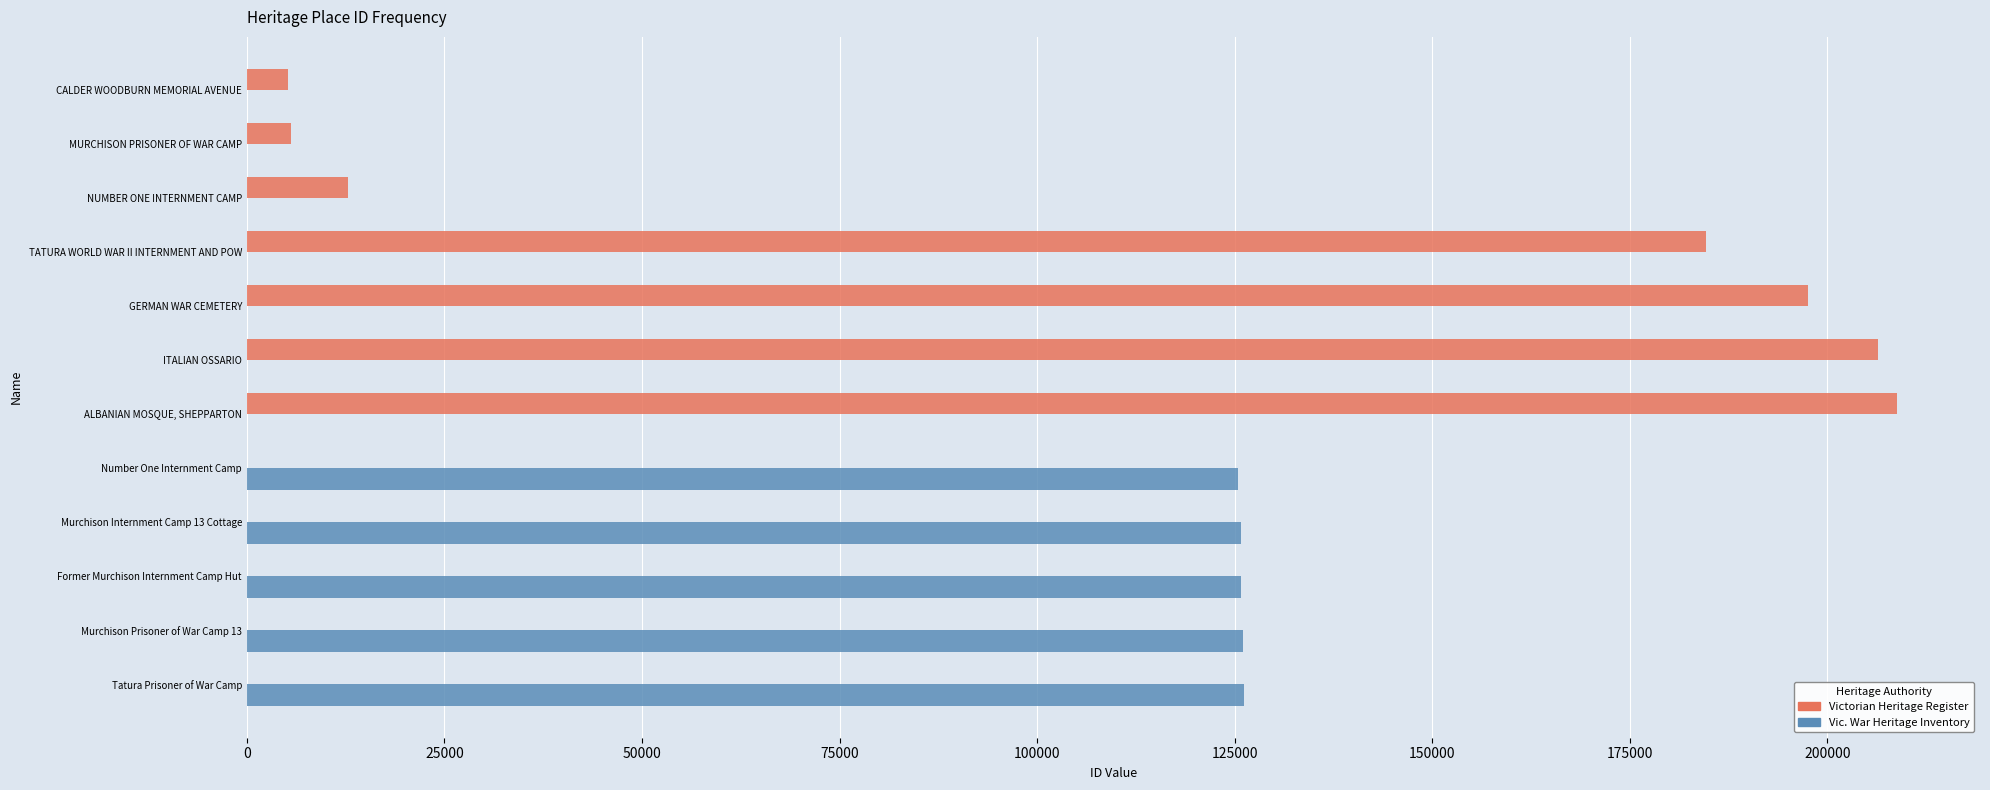

True or false: Victorian Heritage Register has a value of 0 at Number One Internment Camp.

True